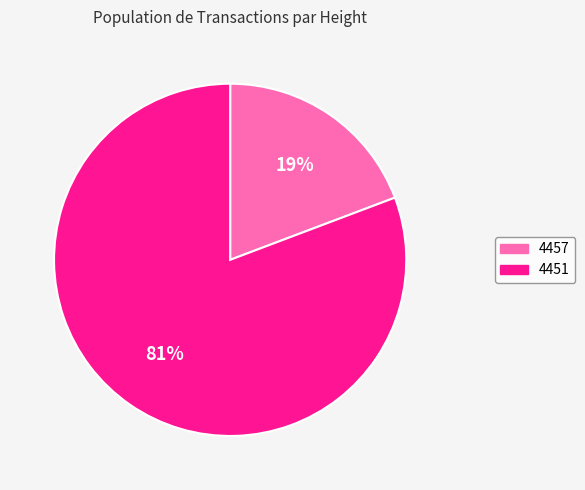

How many slices are in this pie chart?

2